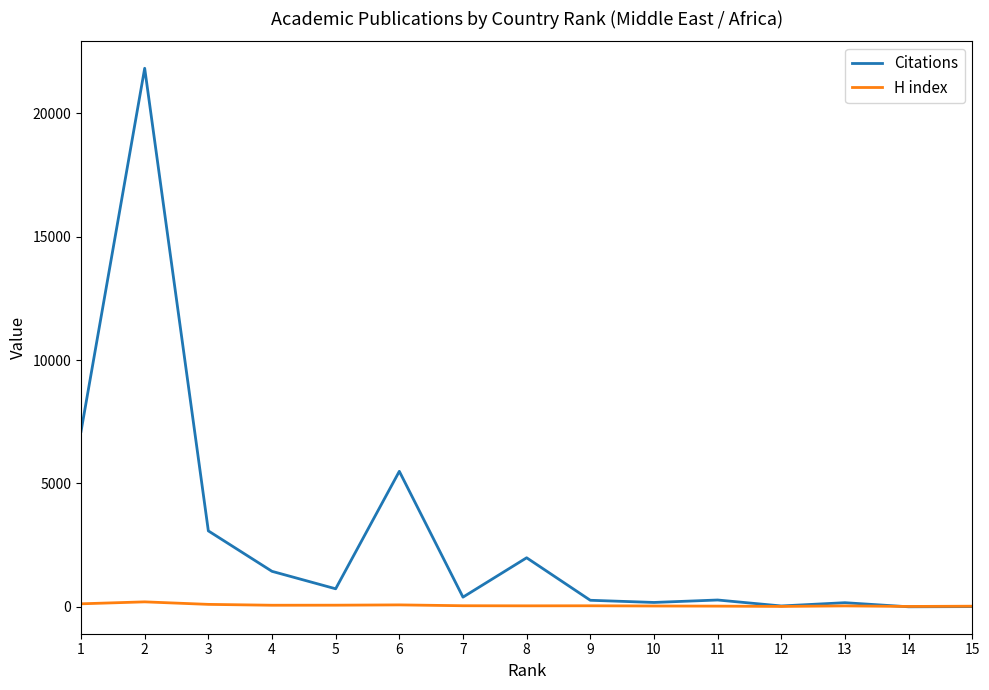

At how many categories does at least one series exceed 20312?

1